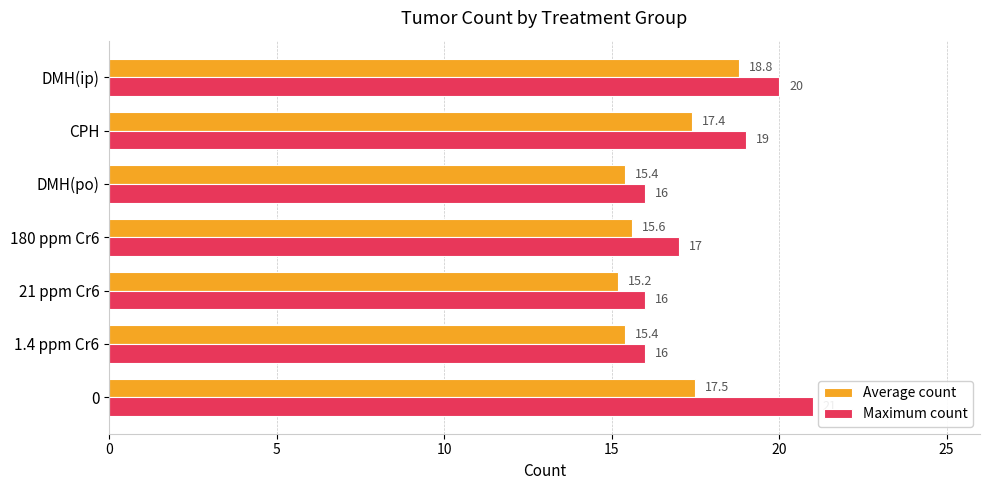

Rank the series at 180 ppm Cr6 from highest to lowest value.

Maximum count, Average count